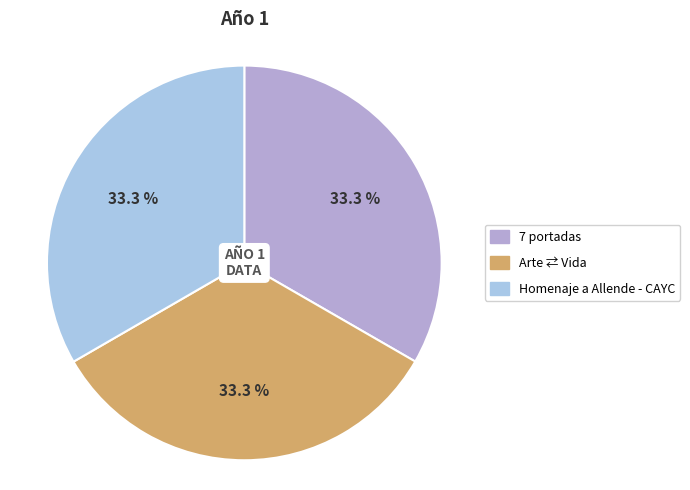

Is there a majority slice in this chart?

No